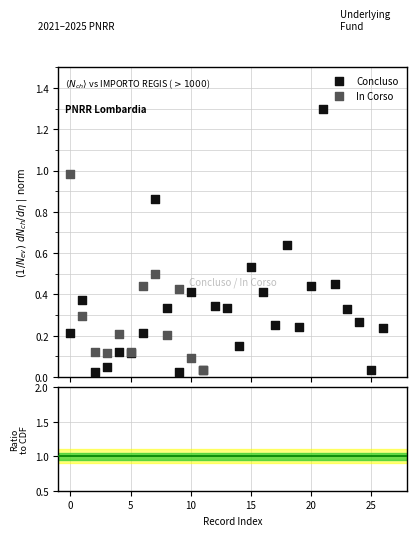

Which series contains the highest Y value?

Concluso